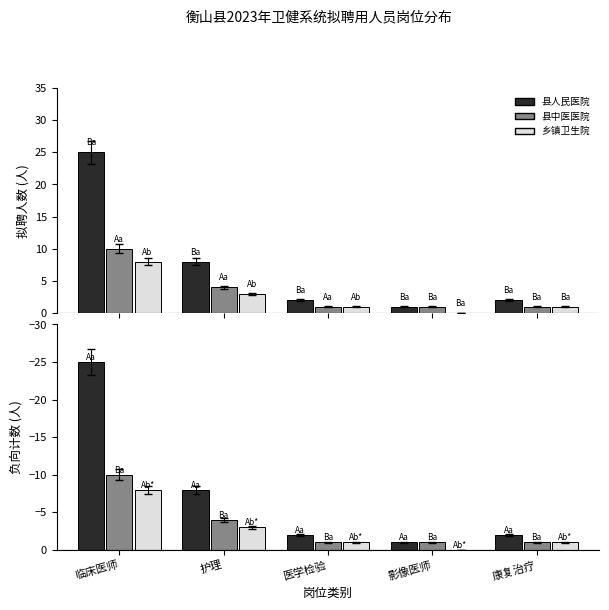

How many categories are shown in the chart?

5